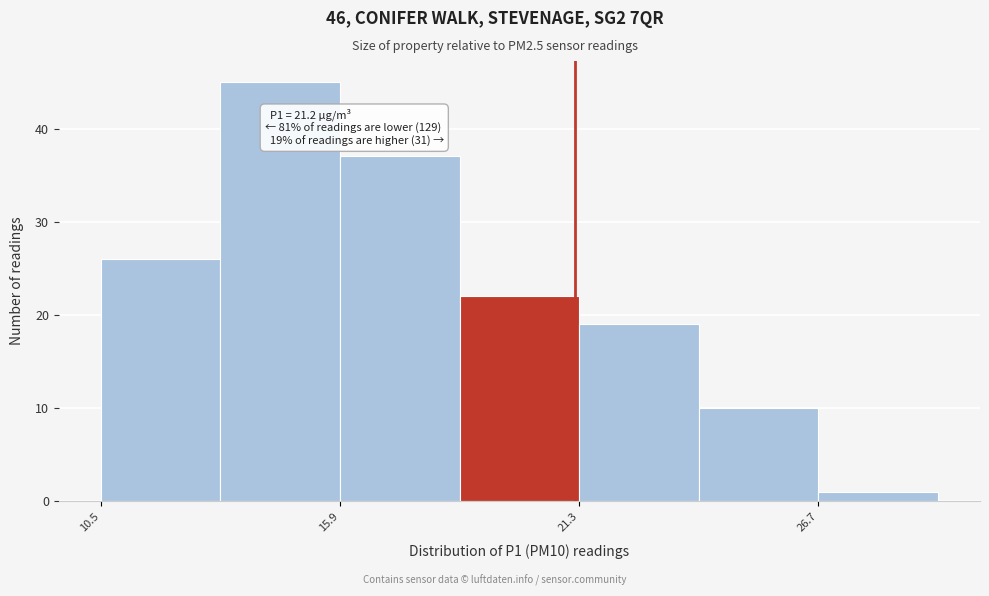

Read against the x-axis, roughly where is the centre of the tallest bar?

15